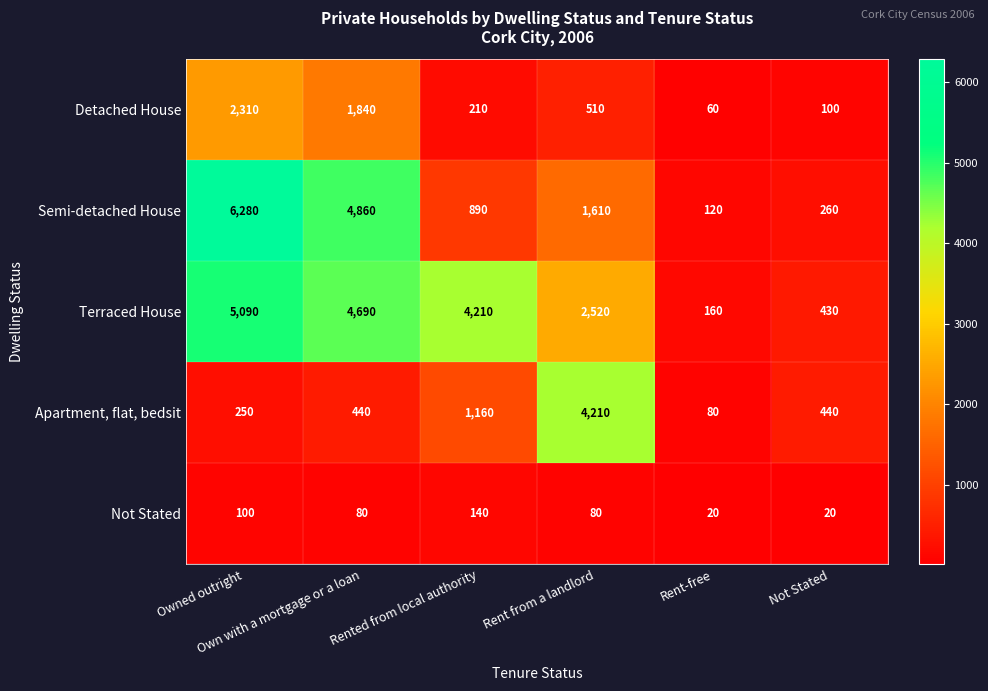

Count the number of categories in the chart.

6